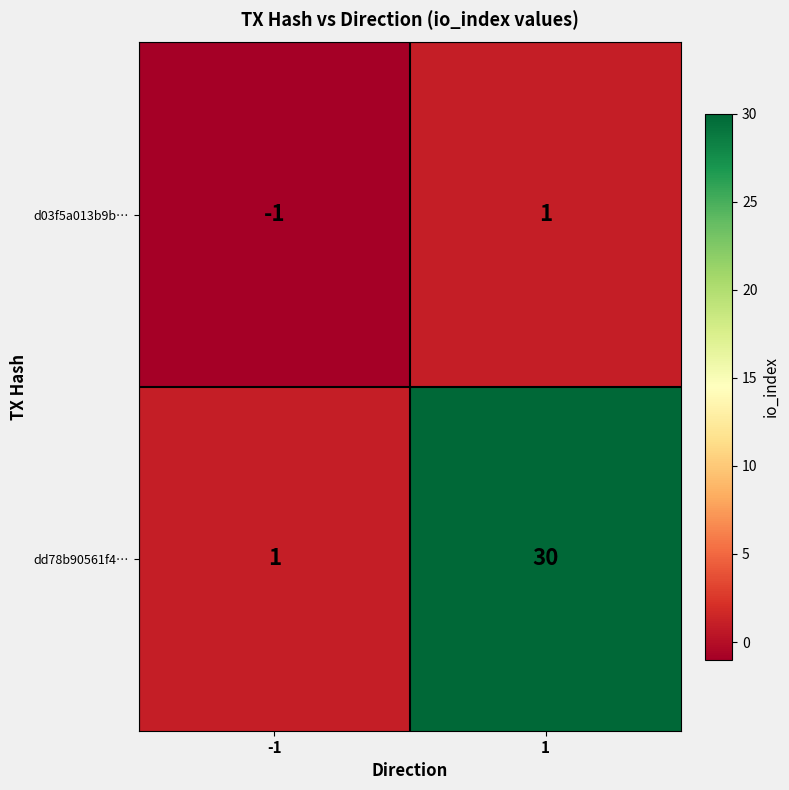

Which series changed the most between -1 and 1?

dd78b90561f4…